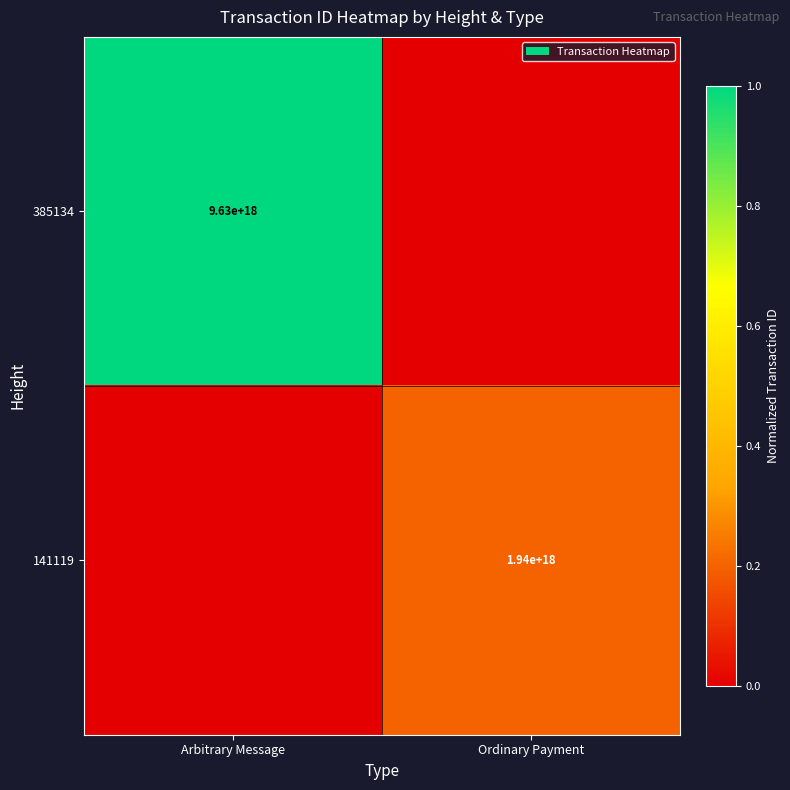

At which category is the sum across all series the highest?

Arbitrary Message